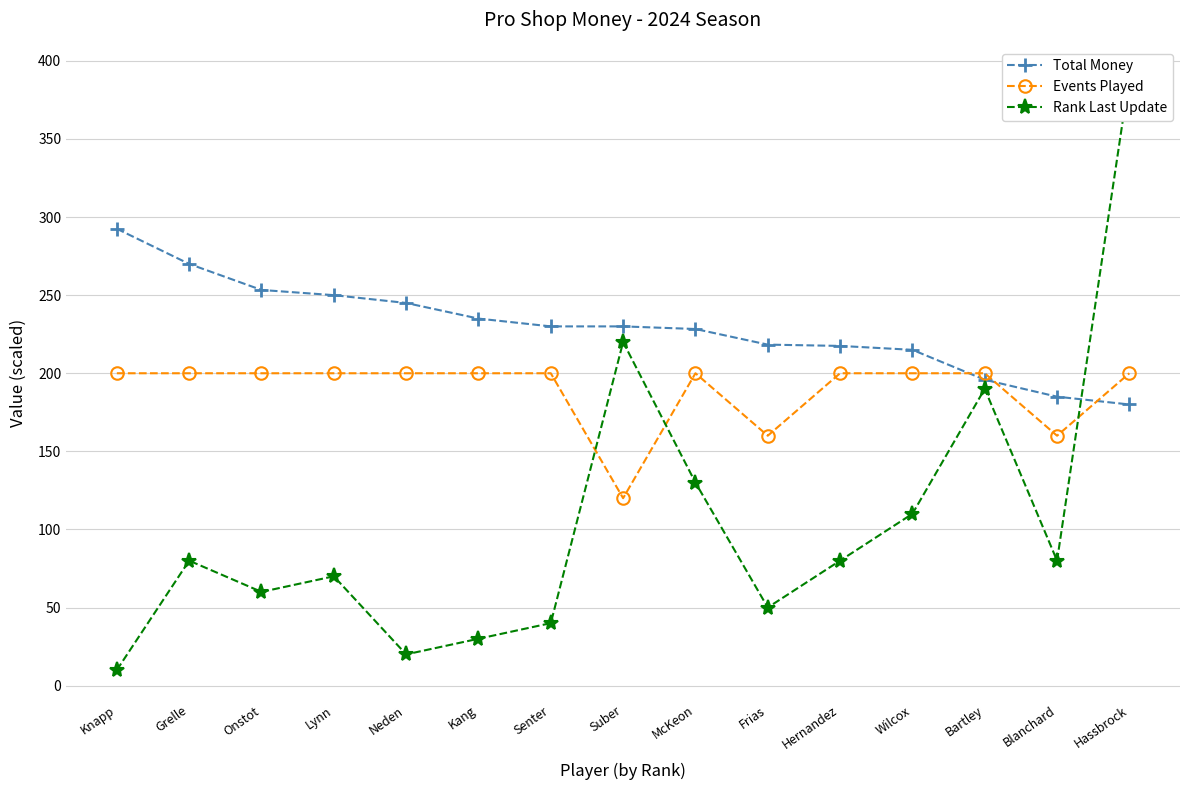

At how many categories does at least one series exceed 37?

15